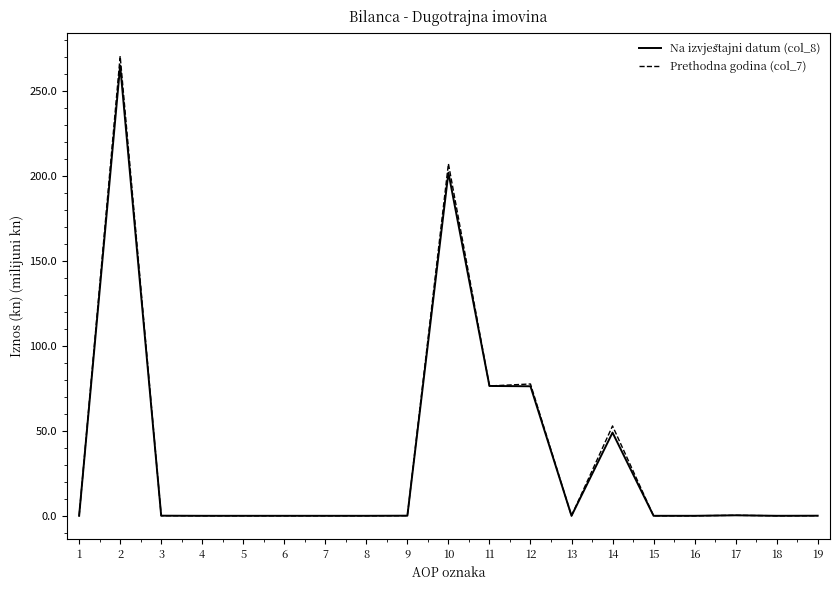

What is the maximum value shown in the chart?

270.6